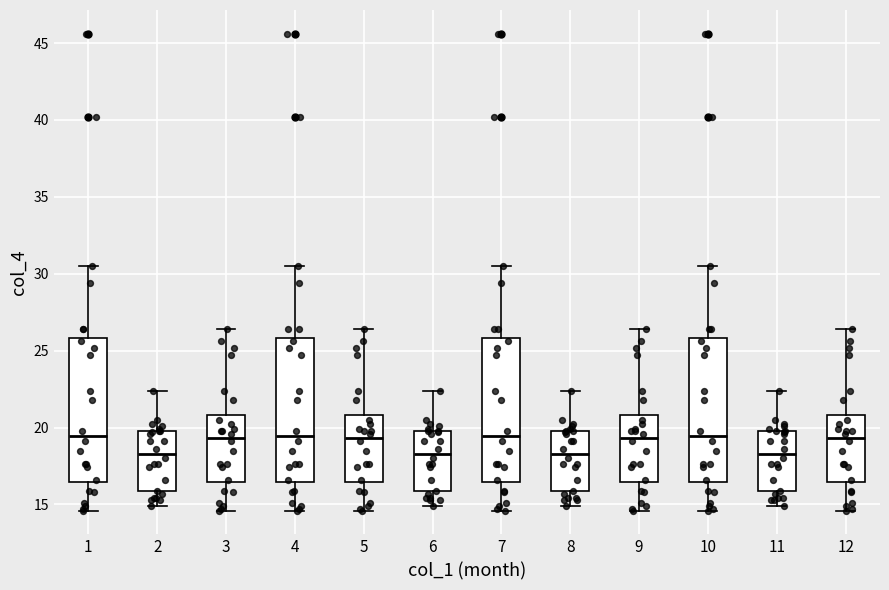

Where is the upper edge of the box at x = 6 on the y-axis? The values are not printed on the chart, so give them approximately, as read against the axis.

20.0